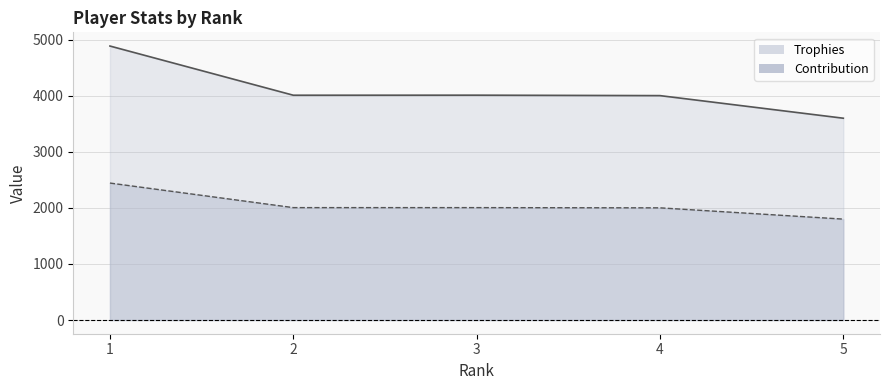

In Trophies, how many points are lower than both neighbors (excluding endpoints)?

1